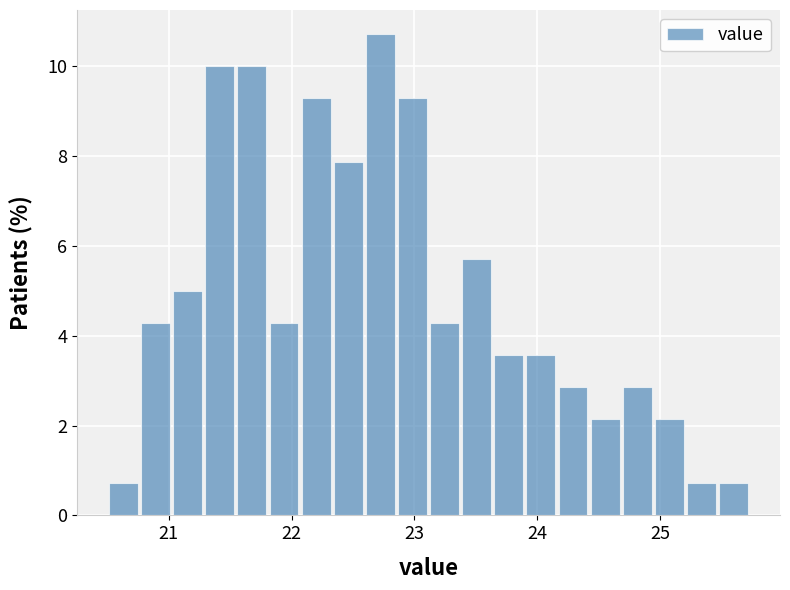

Around what value on the x-axis is the tallest bar? Give the approximate position of its centre, as read against the axis.

22.7